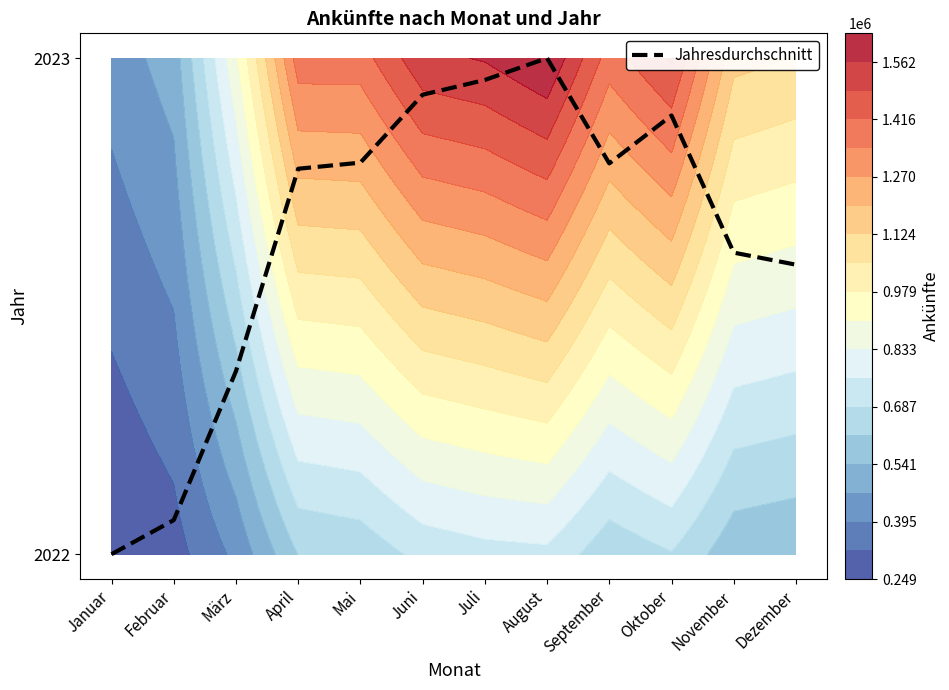

Reading left to right, what are all the values shown in this chart?

Januar=0.0	Februar=0.1	März=0.4	April=0.8	Mai=0.8	Juni=0.9	Juli=1.0	August=1.0	September=0.8	Oktober=0.9	November=0.6	Dezember=0.6